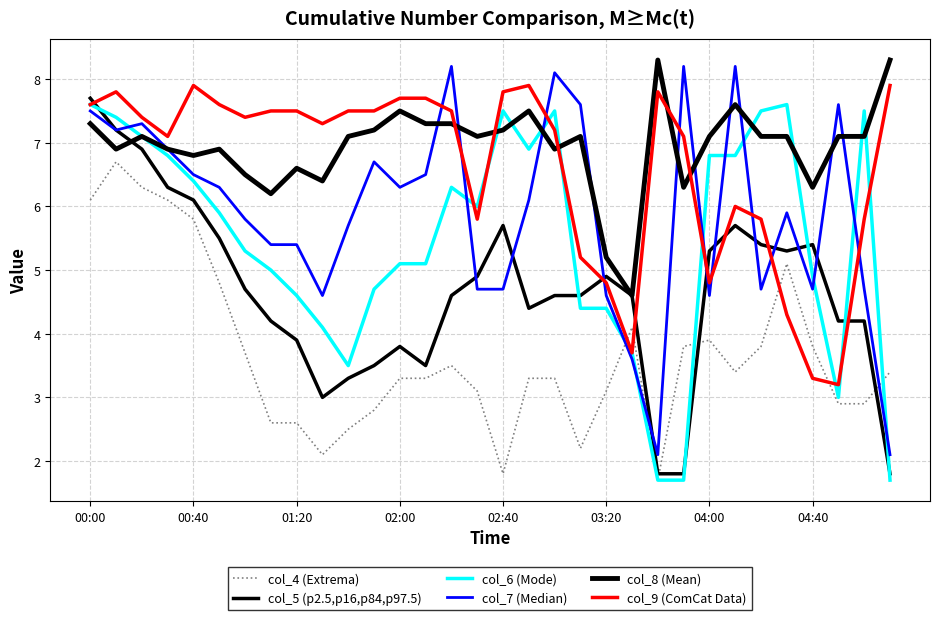

Does the chart display data point markers on the line(s)?

No